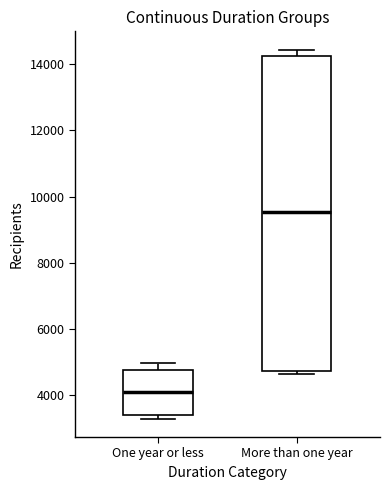

Where is the upper edge of the box for More than one year on the y-axis? The values are not printed on the chart, so give them approximately, as read against the axis.

14200